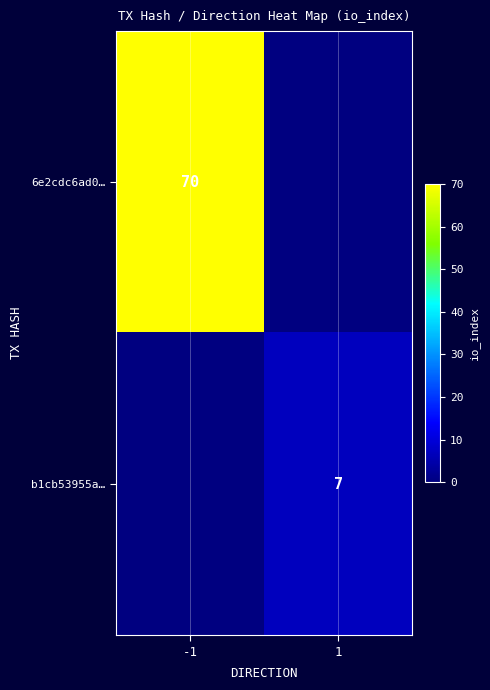

Is the value of 6e2cdc6ad0… at -1 greater than the value of b1cb53955a… at 1?

Yes